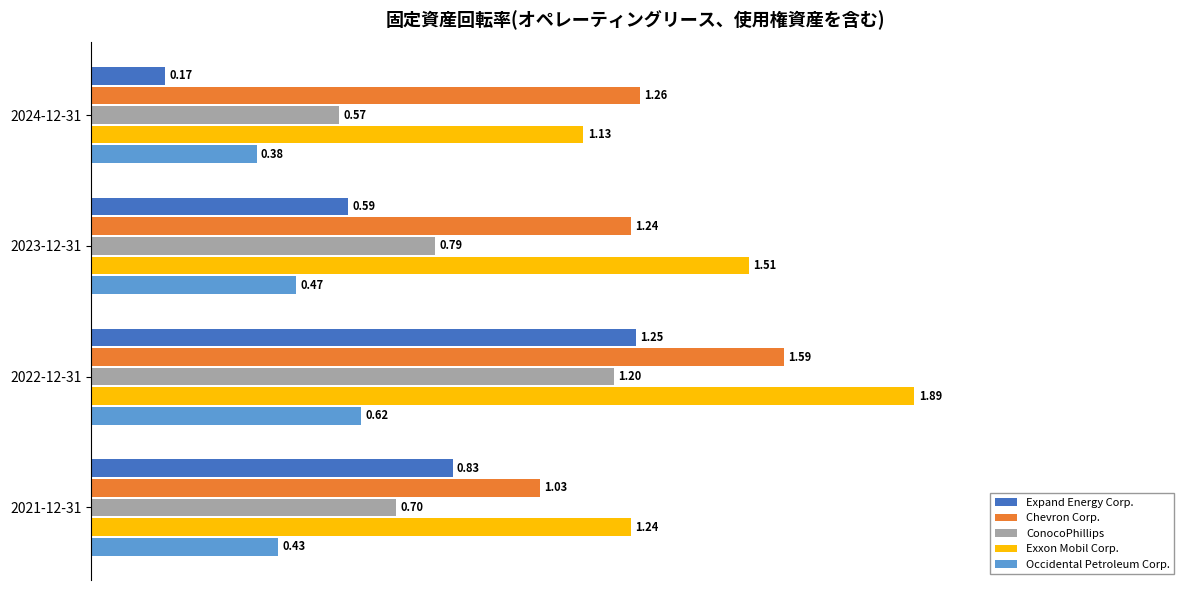

What is the sum of the ConocoPhillips values at 2024-12-31 and 2022-12-31?

1.8